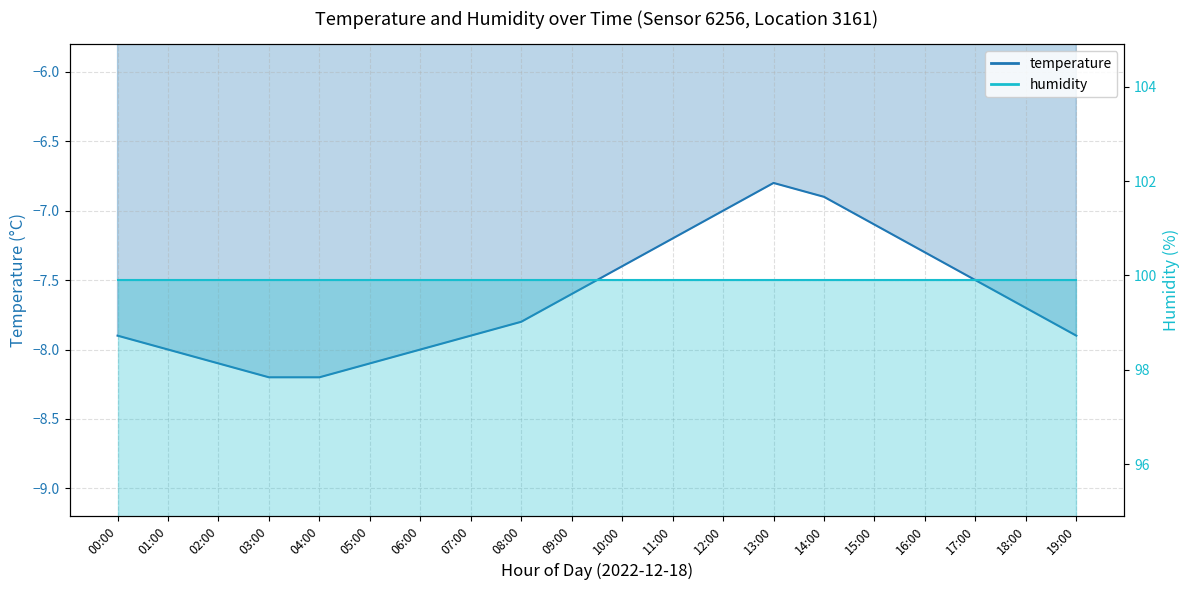

Count the number of categories in the chart.

20